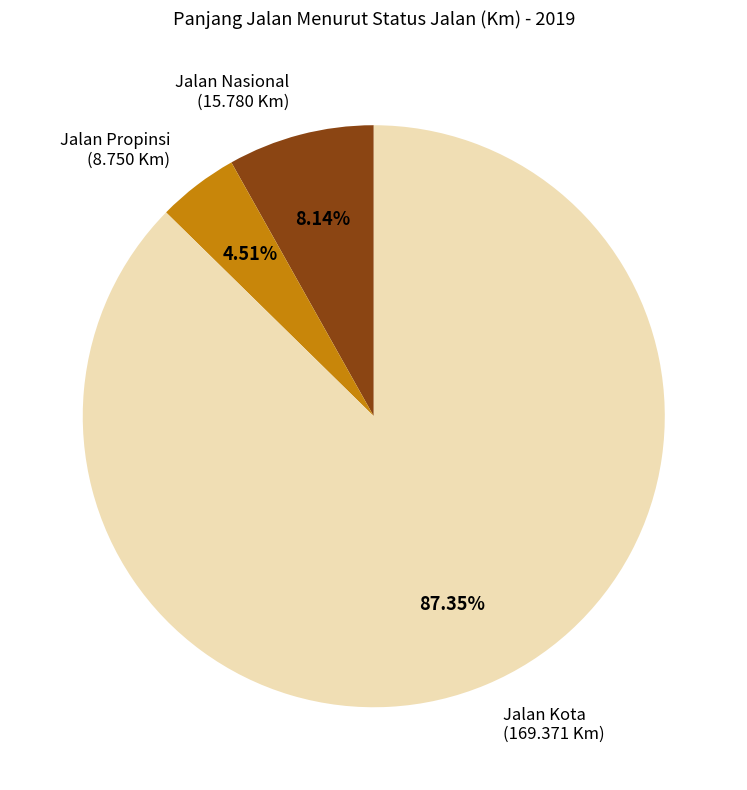

Is there a majority slice in this chart?

Yes